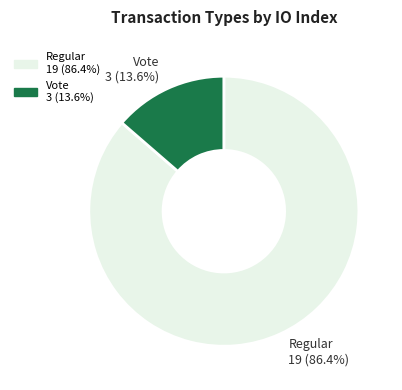

Which slice is the smallest?

Vote